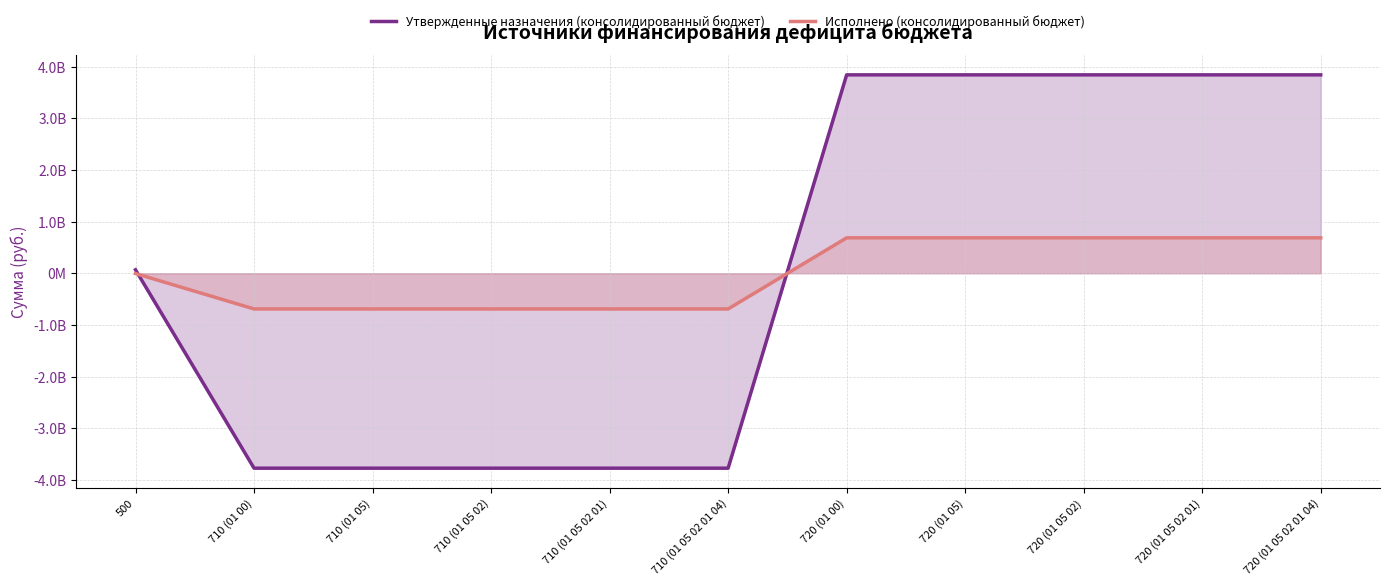

How many times do Исполнено (консолидированный бюджет) and Утвержденные назначения (консолидированный бюджет) cross each other?

2